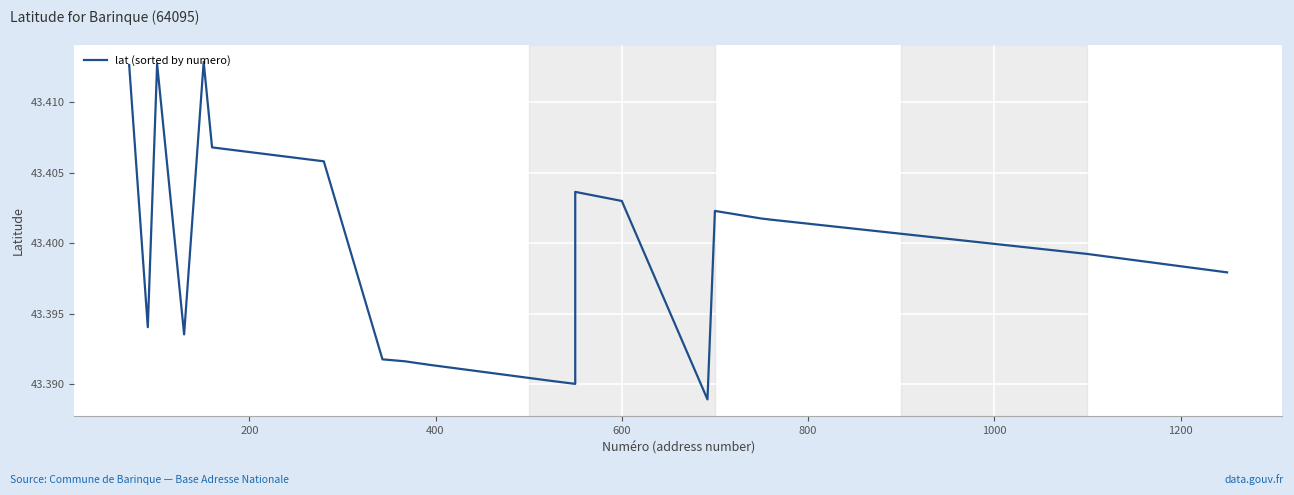

Reading left to right, transcribe all the data shown in this chart.

43.4	43.4	43.4	43.4	43.4	43.4	43.4	43.4	43.4	43.4	43.4	43.4	43.4	43.4	43.4	43.4	43.4	43.4	43.4	43.4